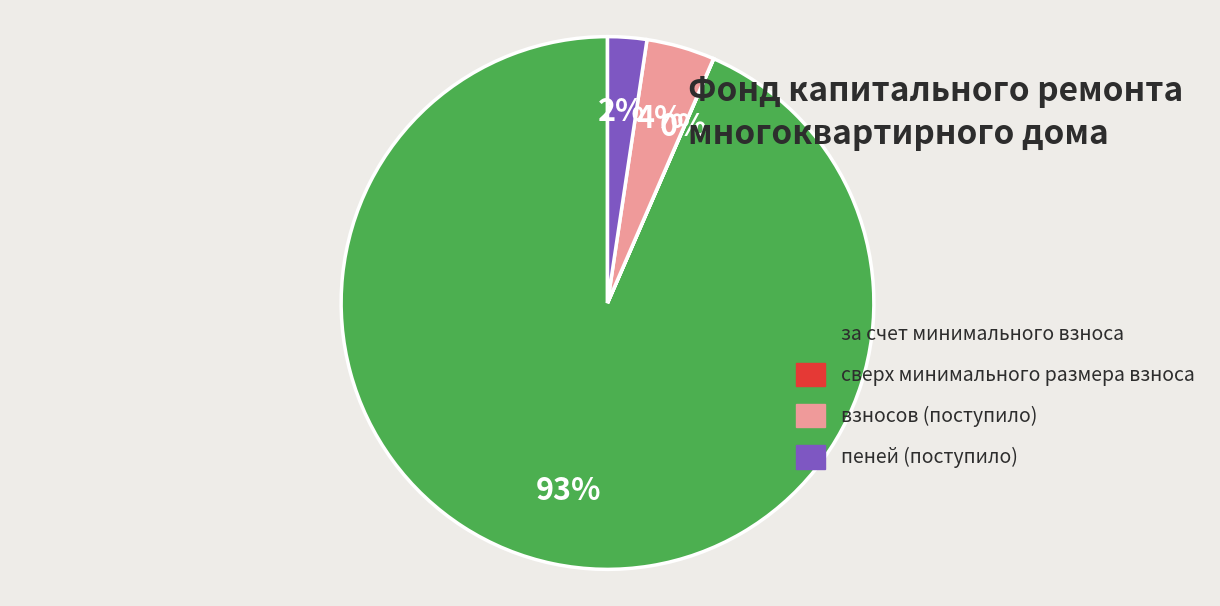

To the nearest percent, what is the average slice percentage?

25%